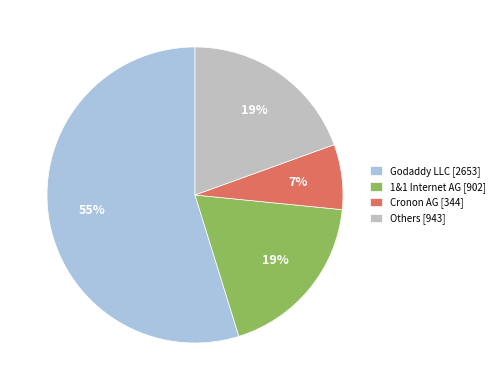

To the nearest percent, what is the difference between the largest and smallest slice percentages?

48%